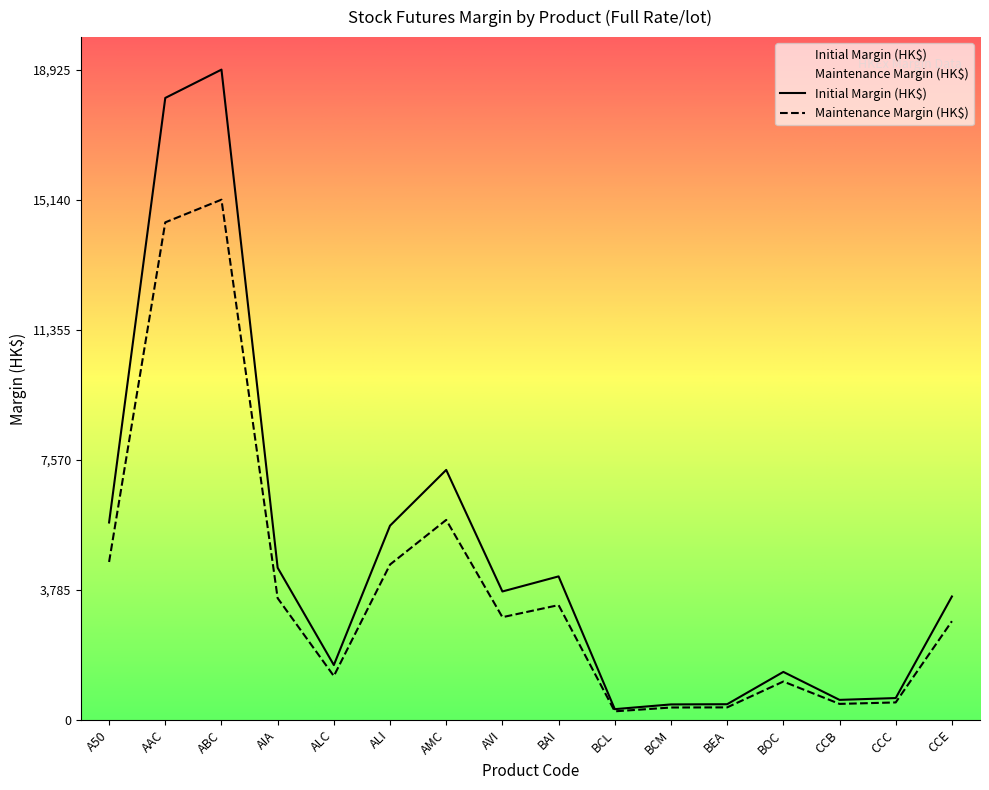

Reading left to right, list all the values displayed in this chart.

Initial Margin (HK$): A50=5745	AAC=18101	ABC=18925	AIA=4428	ALC=1596	ALI=5652	AMC=7275	AVI=3737	BAI=4176	BCL=312	BCM=450	BEA=456	BOC=1396	CCB=582	CCC=635	CCE=3591
Maintenance Margin (HK$): A50=4596	AAC=14480	ABC=15140	AIA=3542	ALC=1276	ALI=4521	AMC=5820	AVI=2989	BAI=3340	BCL=249	BCM=360	BEA=364	BOC=1116	CCB=465	CCC=508	CCE=2872